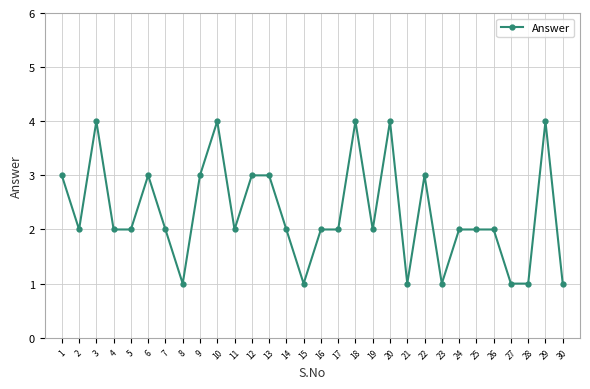

At which label does the data first exceed 2?

1